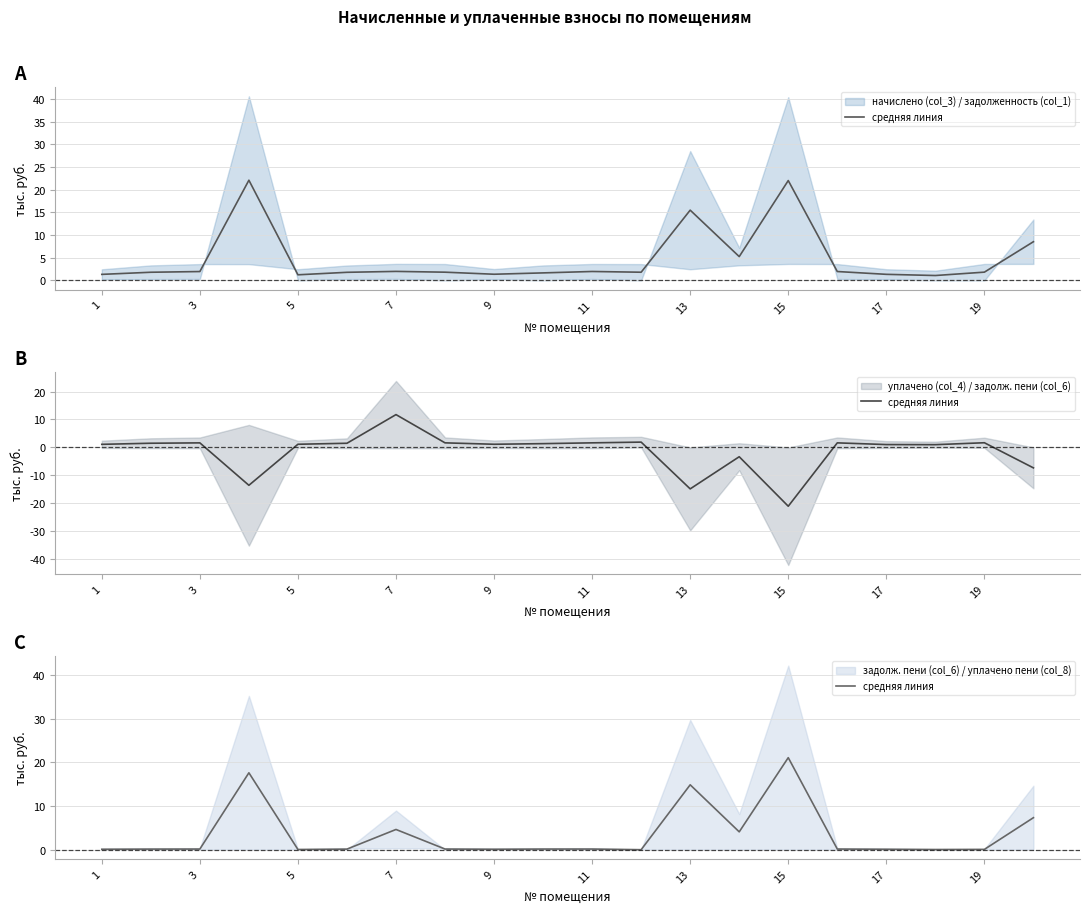

Reading left to right, what are all the values shown in this chart?

0.1	0.1	0.1	17.6	0.0	0.1	4.6	0.2	0.1	0.1	0.2	0.0	14.8	4.1	21.1	0.1	0.1	0.0	0.1	7.3